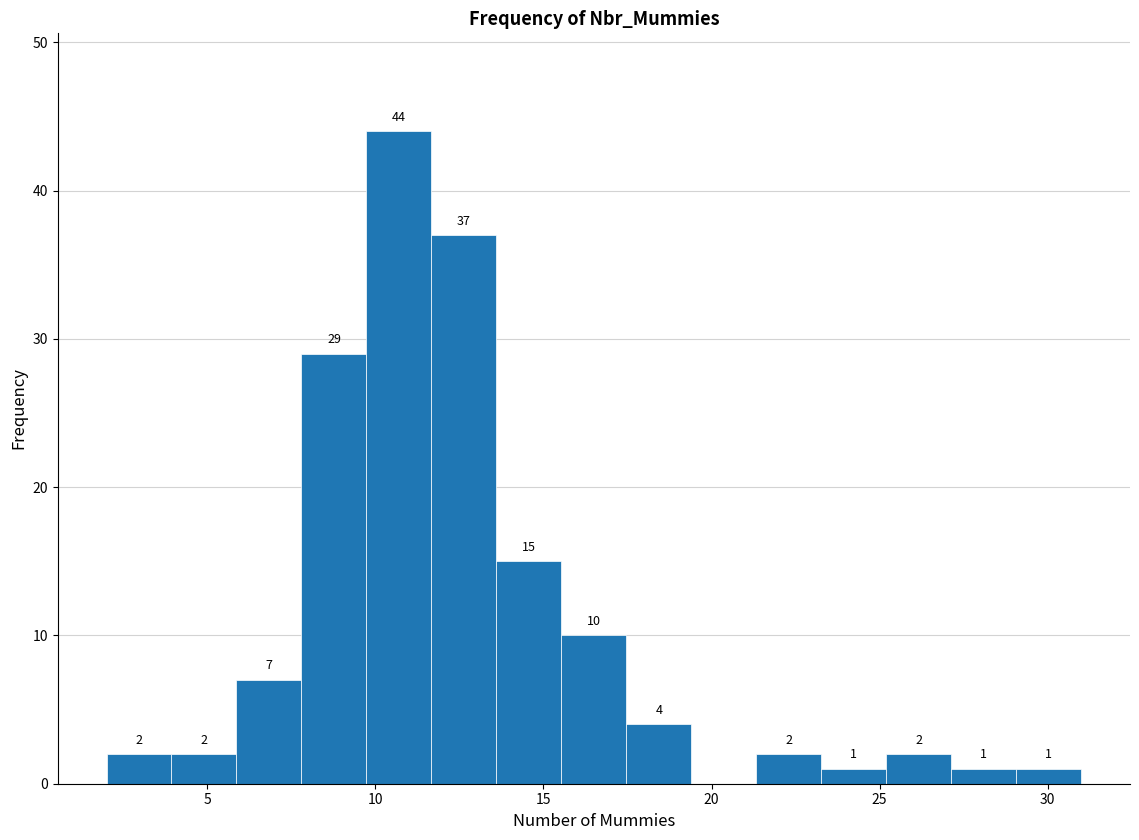

Around what value on the x-axis is the tallest bar? Give the approximate position of its centre, as read against the axis.

10.5